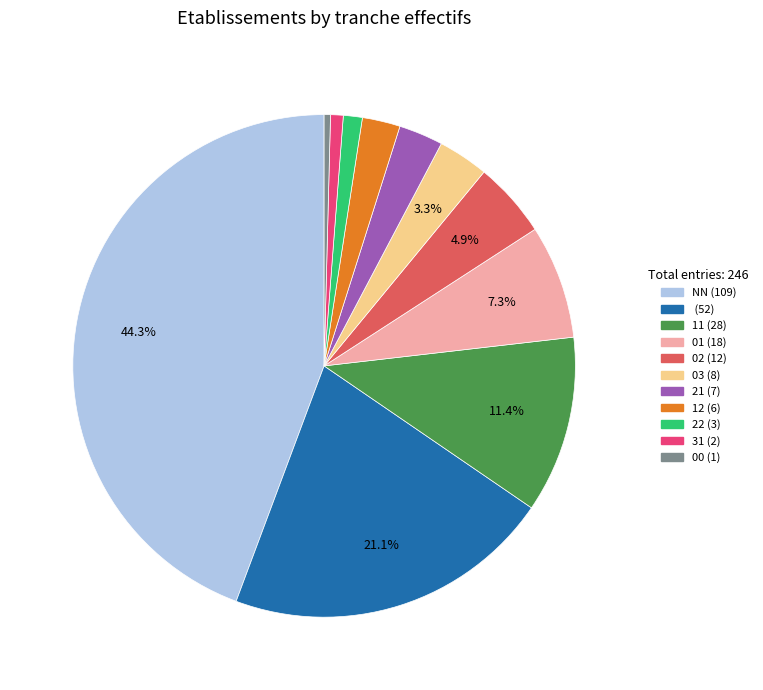

Does any single category account for the majority?

No